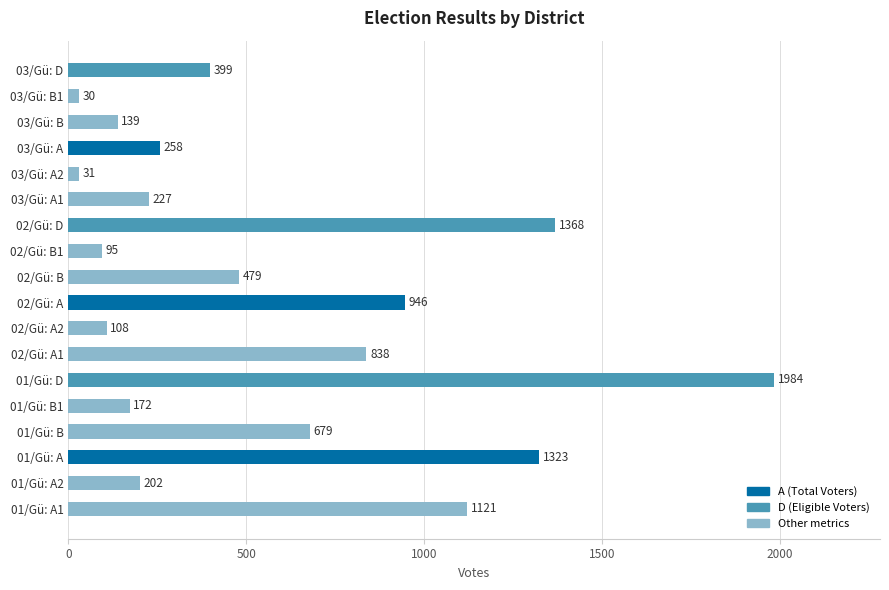

Approximately how many times larger is the value at 01/Gü: A compared to 03/Gü: B1?

44.1